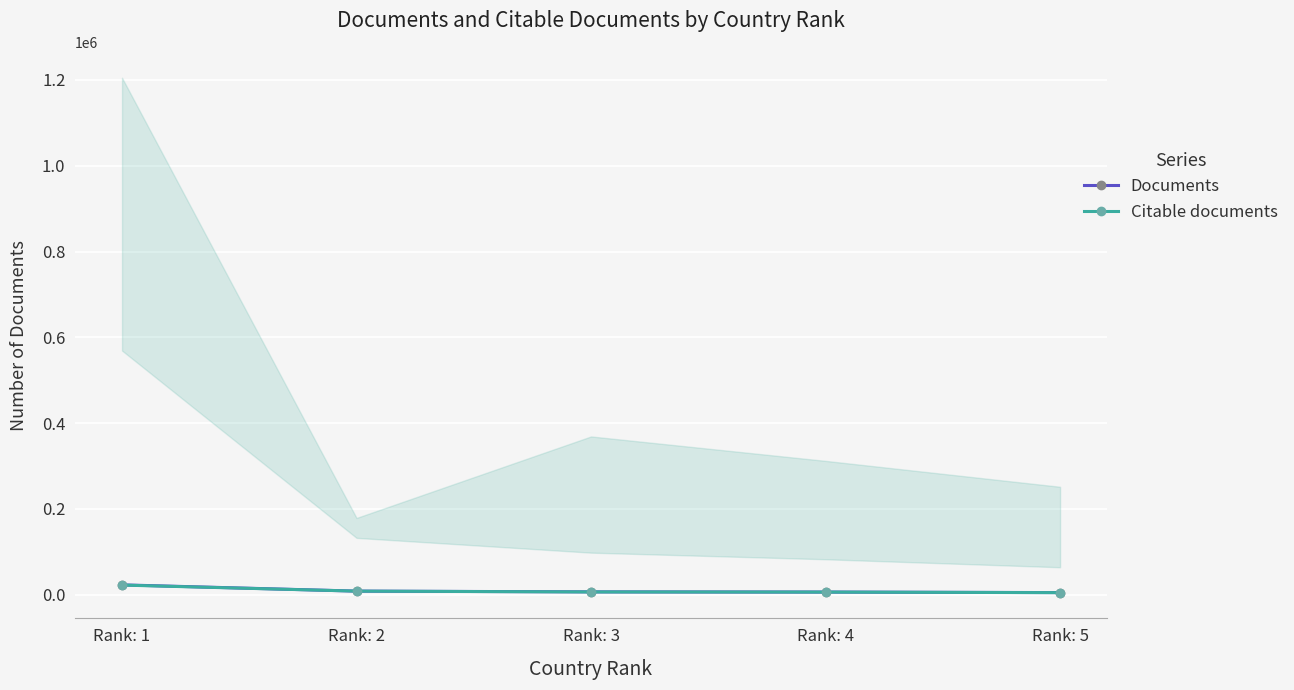

True or false: Documents has a value of 8567 at Rank: 2.

True